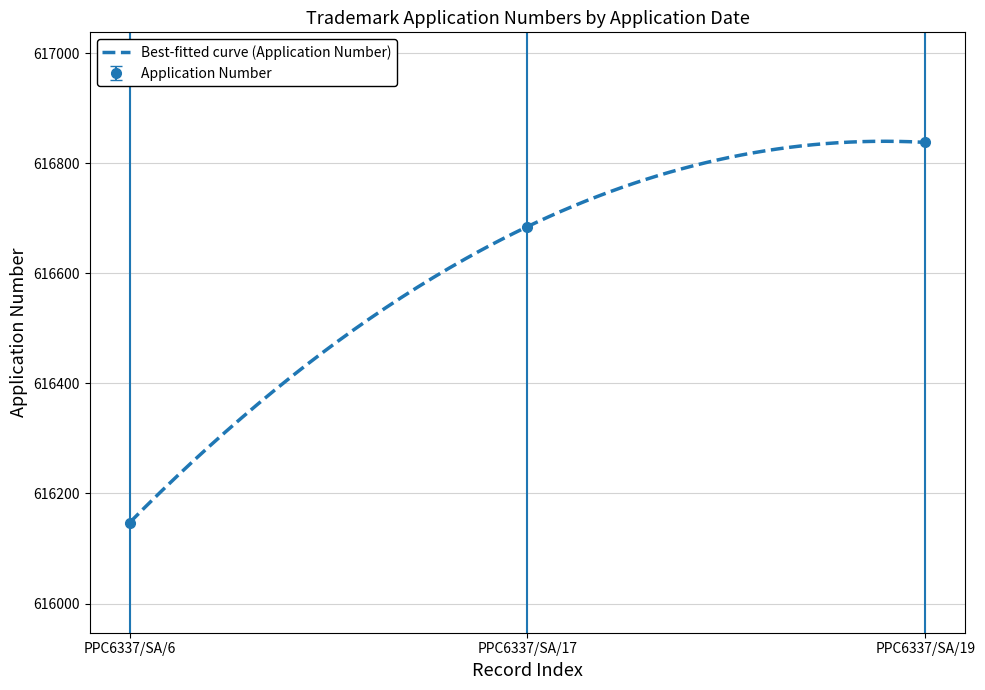

How many series are shown in this chart?

1